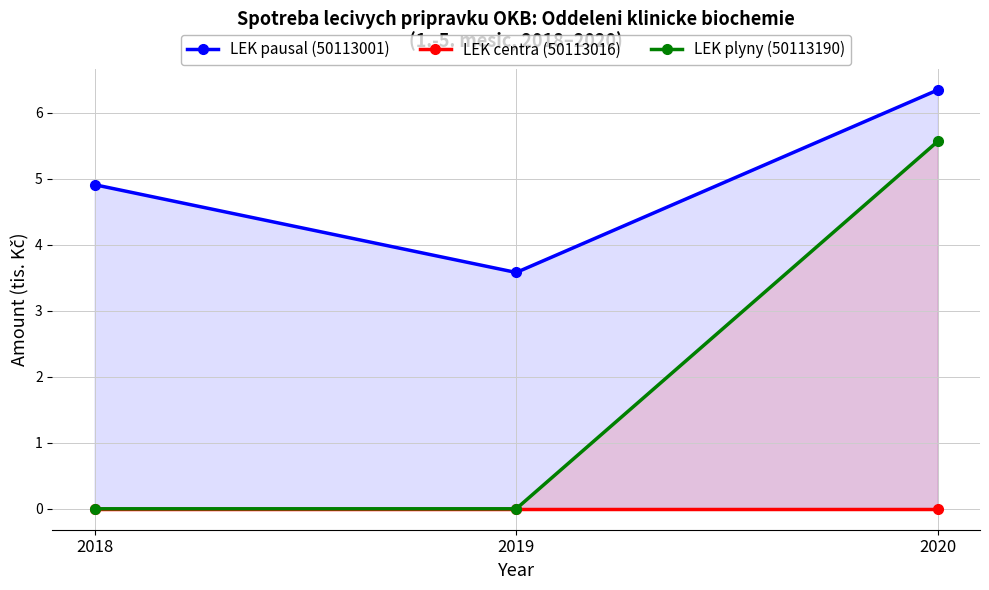

Which has a higher value, 2018 or 2020?

2020